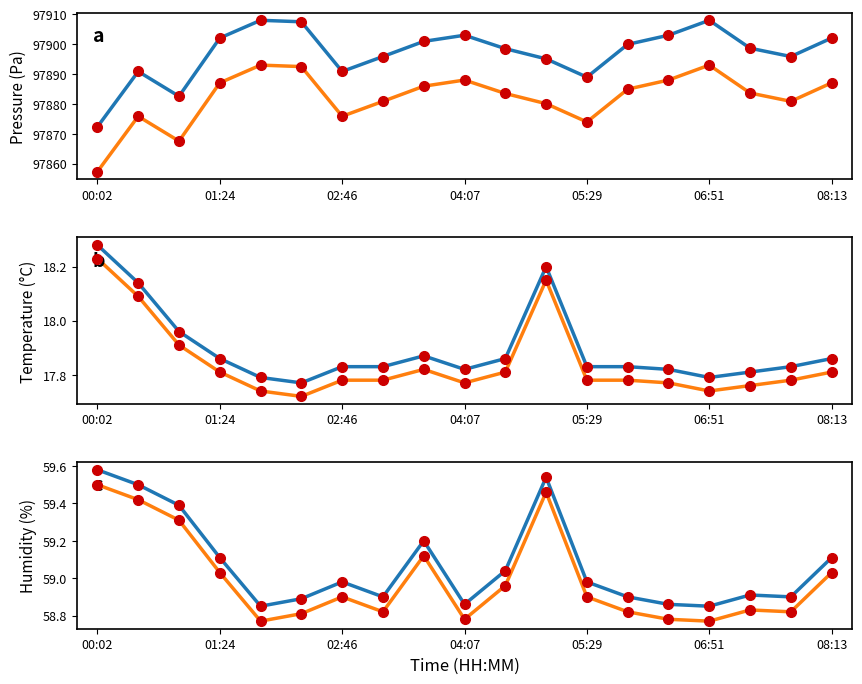

Which series has the widest spread of values?

pressure (series 1)